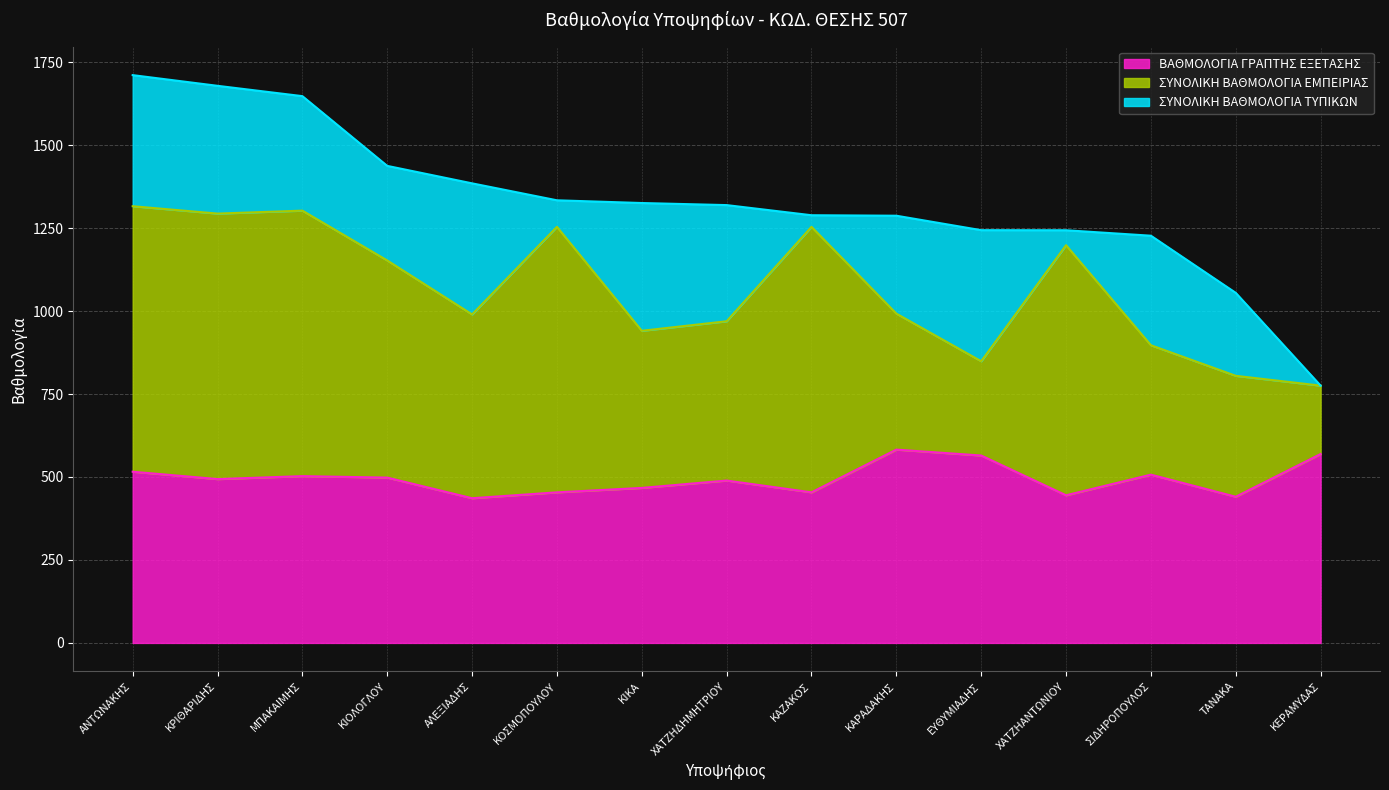

What is the difference between the second highest and minimum values in the ΣΥΝΟΛΙΚΗ ΒΑΘΜΟΛΟΓΙΑ ΕΜΠΕΙΡΙΑΣ series?

593.9